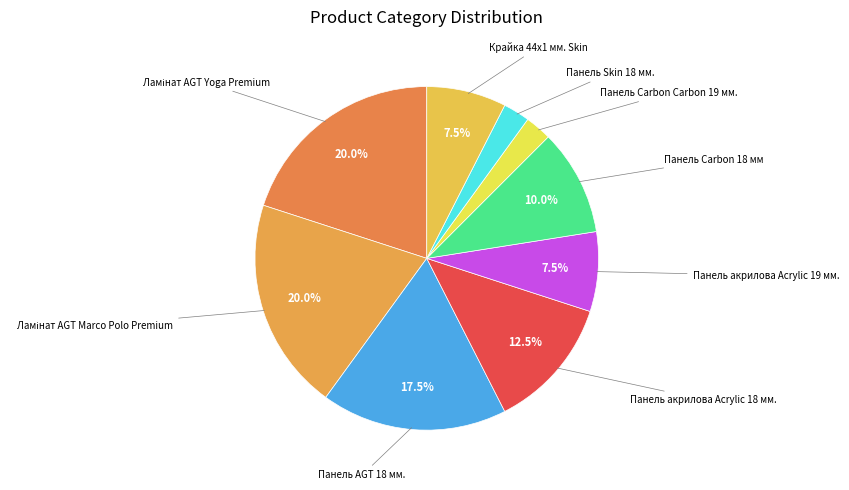

What is the smallest slice in the pie chart?

Панель Carbon Carbon 19 мм.